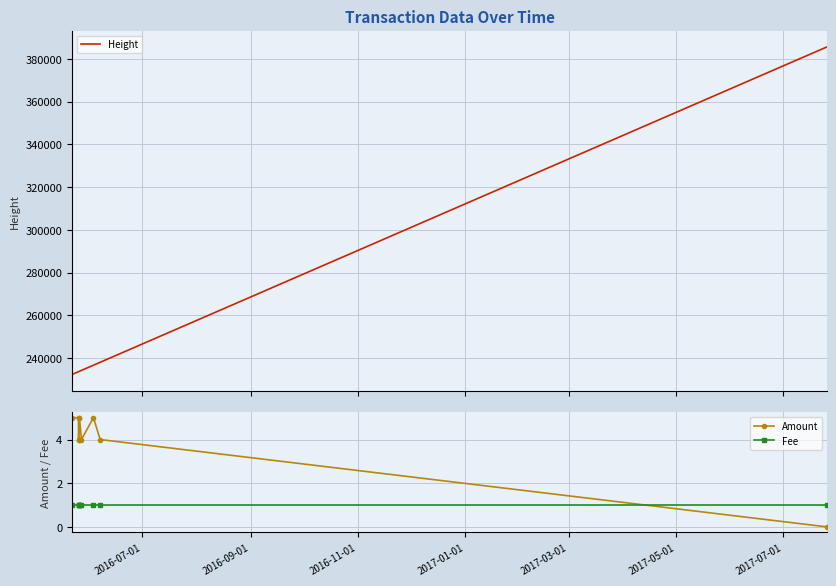

How many series are shown in this chart?

3